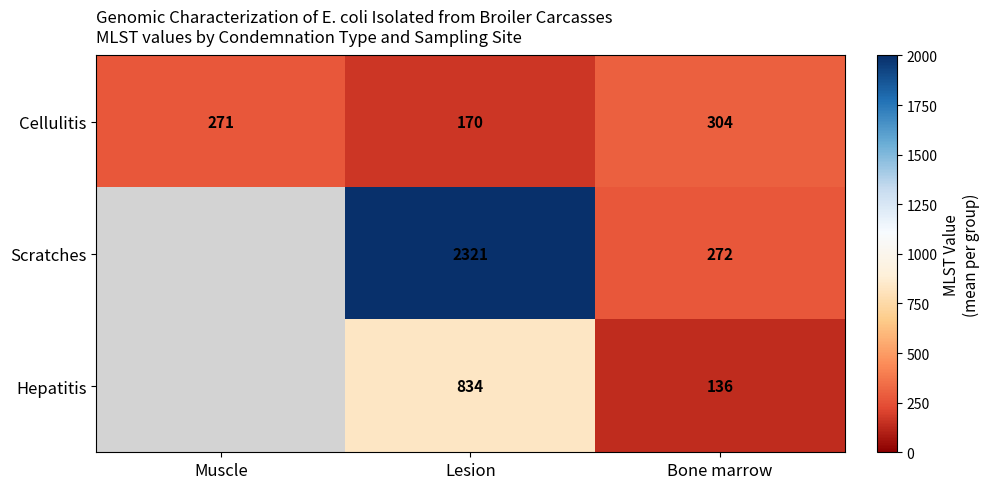

What is the minimum value shown in the chart?

136.0